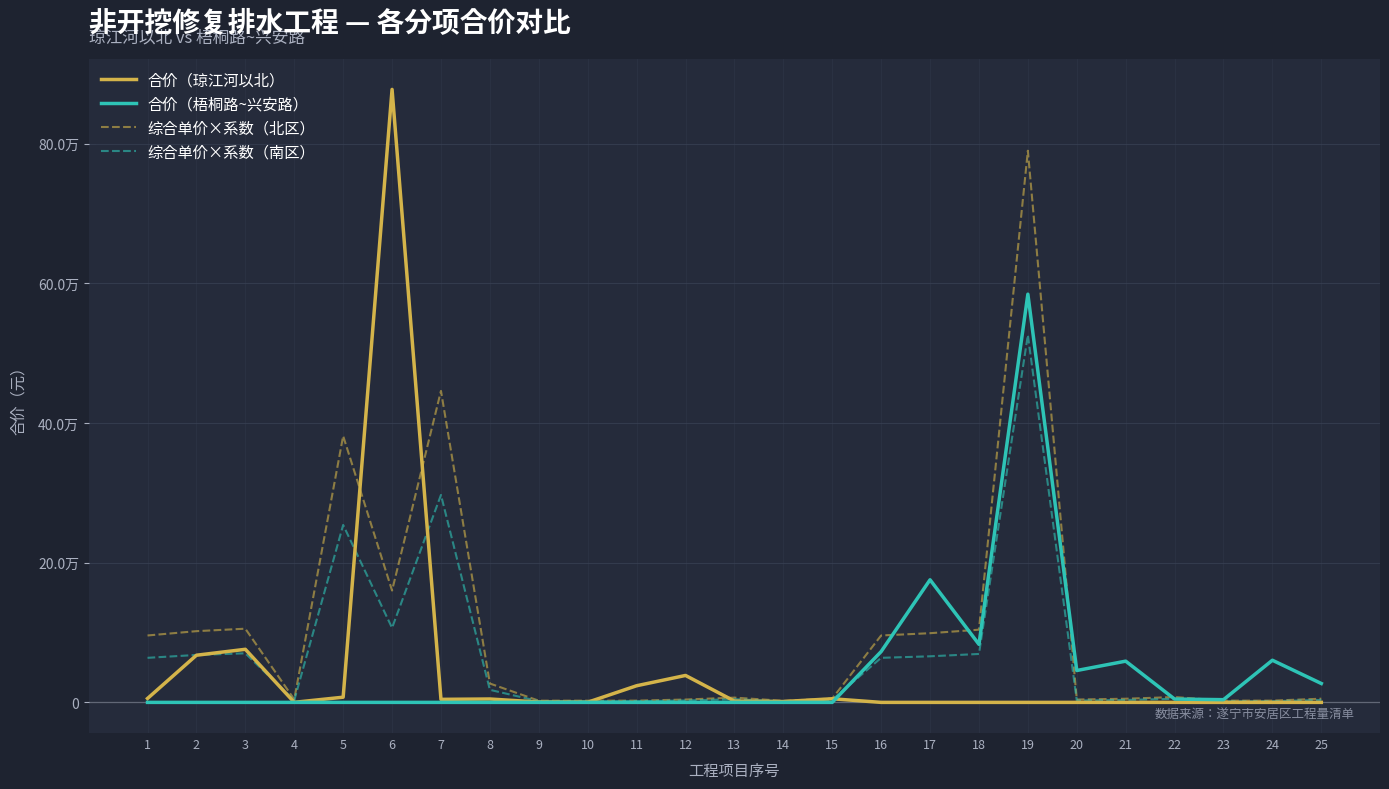

True or false: 合价（梧桐路~兴安路） and 合价（琼江河以北） cross at least once.

True